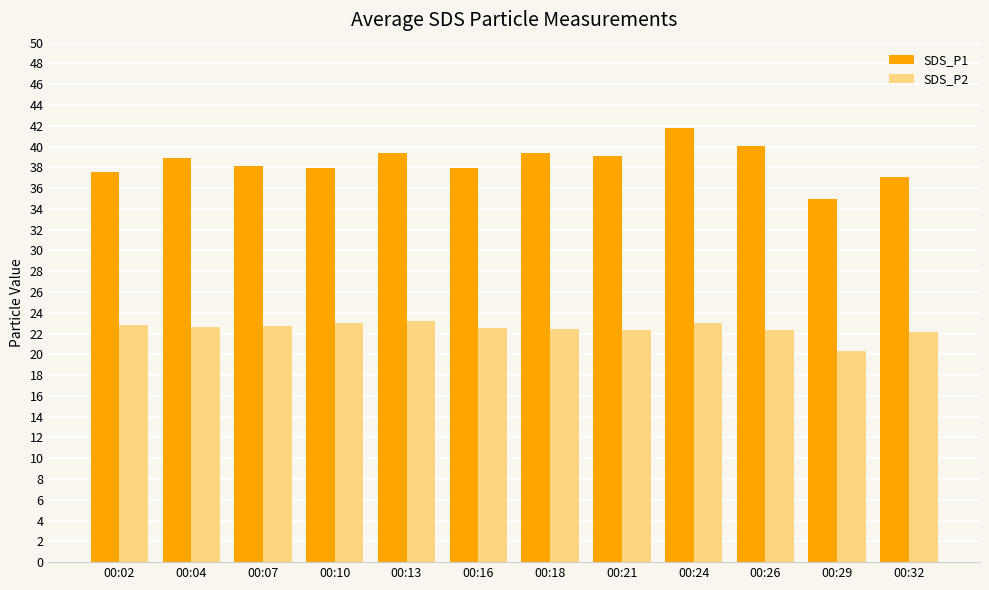

Is the value of SDS_P1 at 00:07 greater than the value of SDS_P2 at 00:21?

Yes